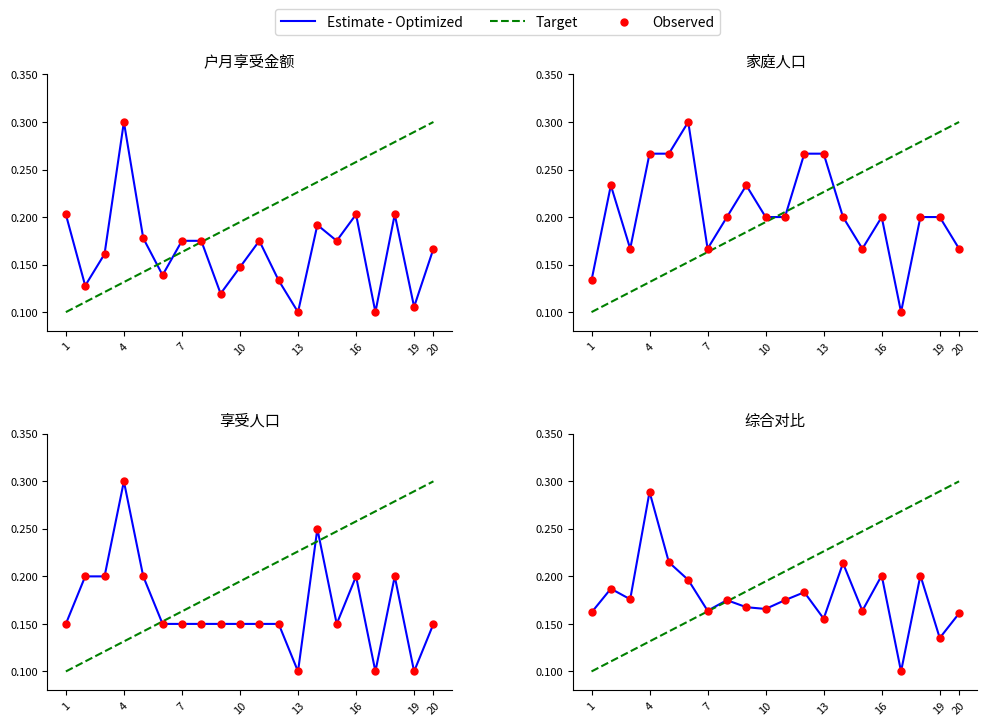

Is the value of Observed at 15 greater than the value of Estimate - Optimized at 13?

No